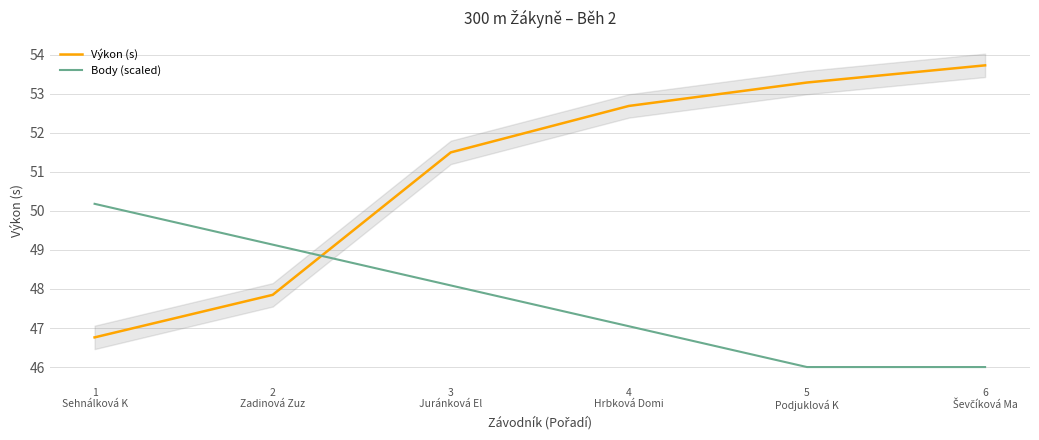

How many intersections are there between Body (scaled) and Výkon (s)?

1